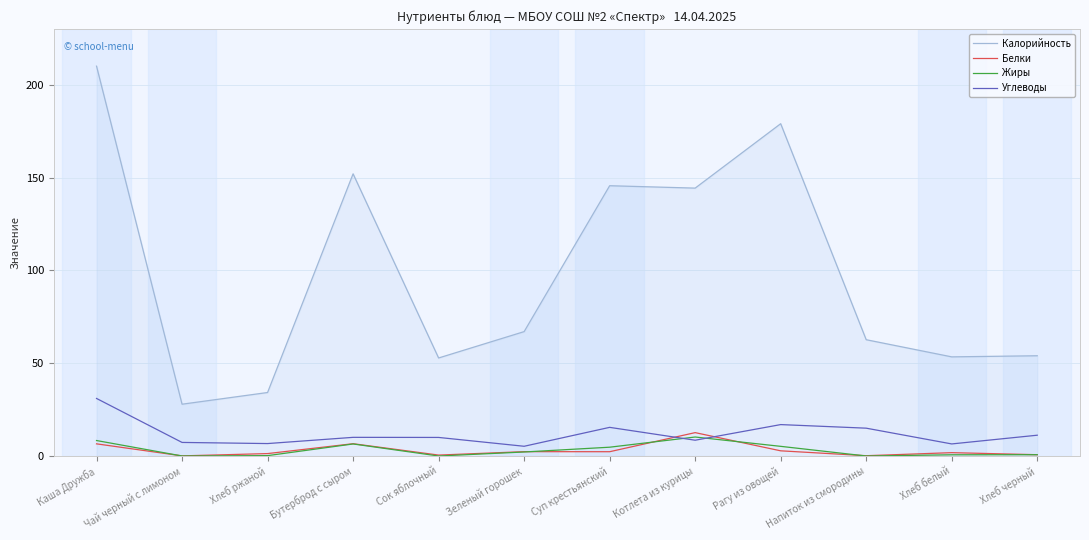

Which series has the largest range (max minus min)?

Калорийность